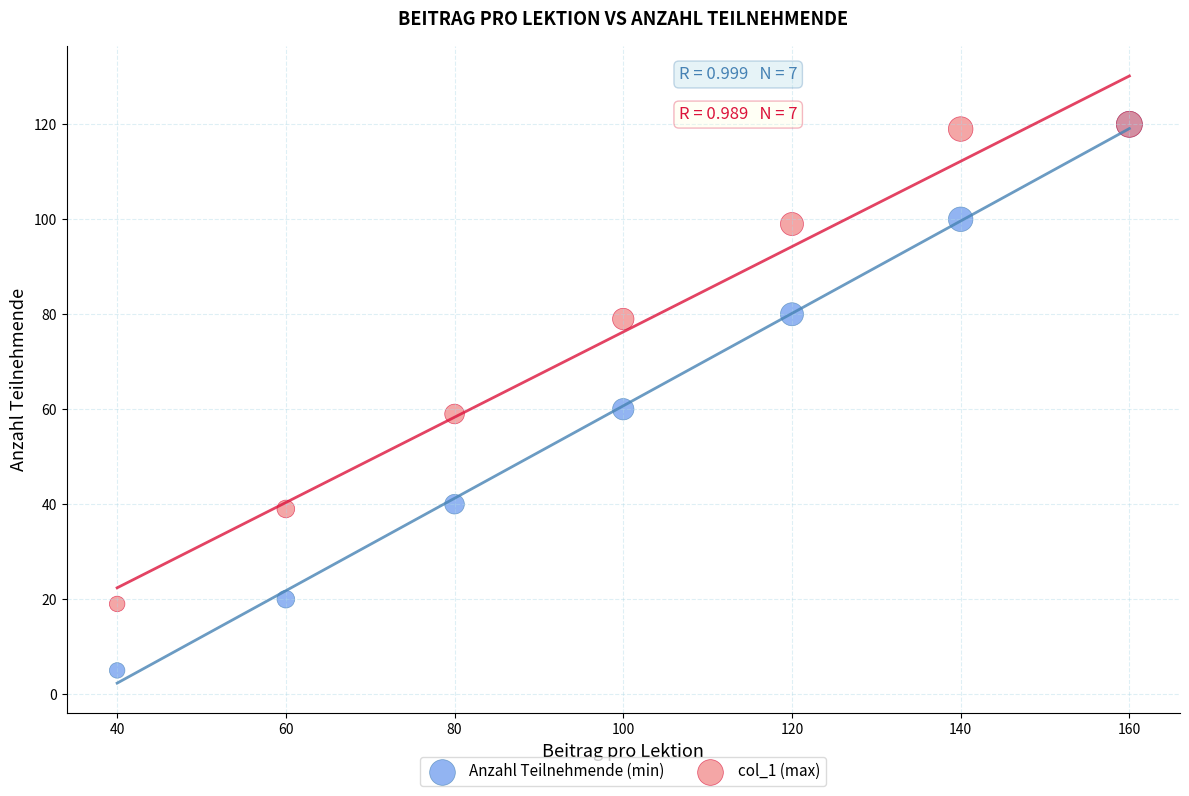

Which series has the widest spread of Y values?

Anzahl Teilnehmende (min)